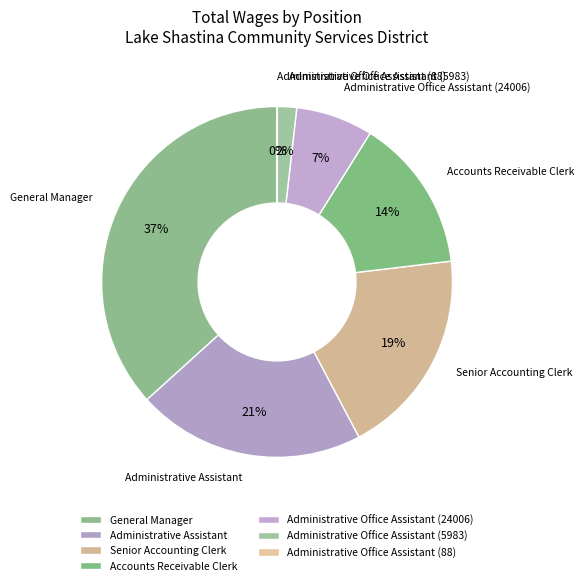

To the nearest percent, what is the difference between the largest and smallest slice percentages?

37%